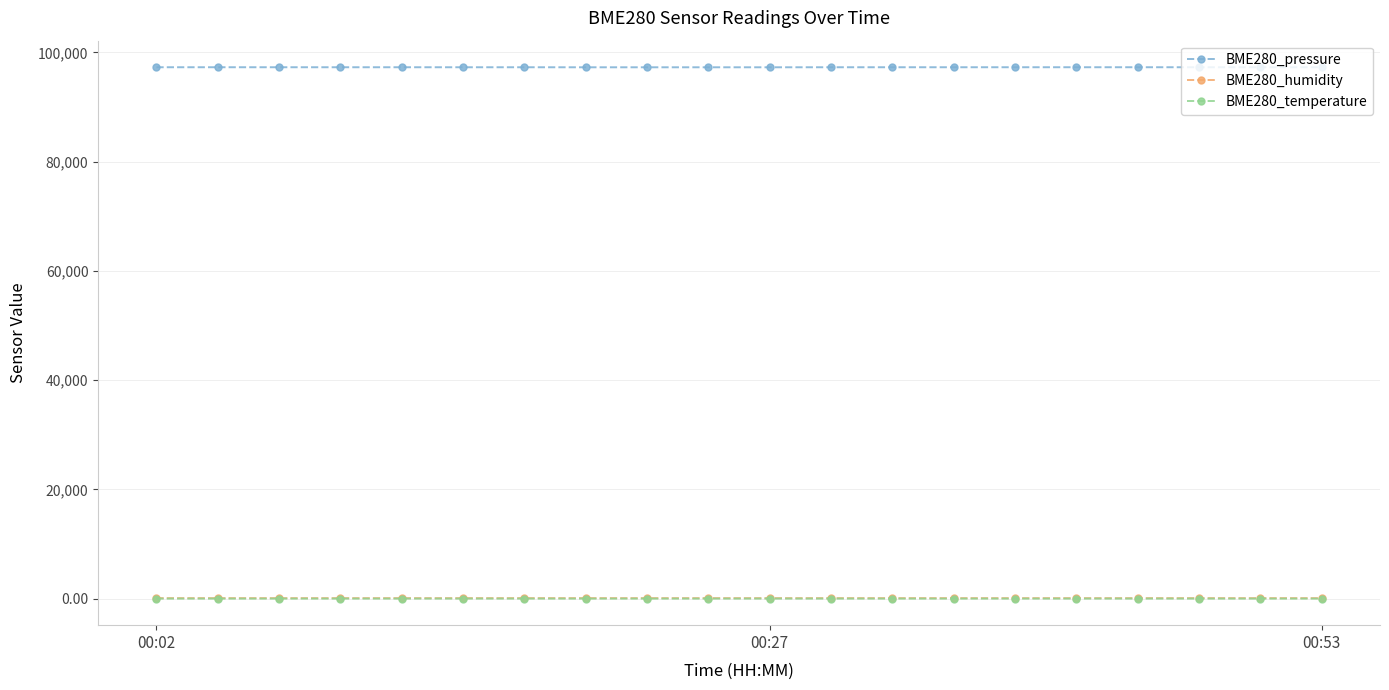

At how many categories does at least one series exceed 38851?

20